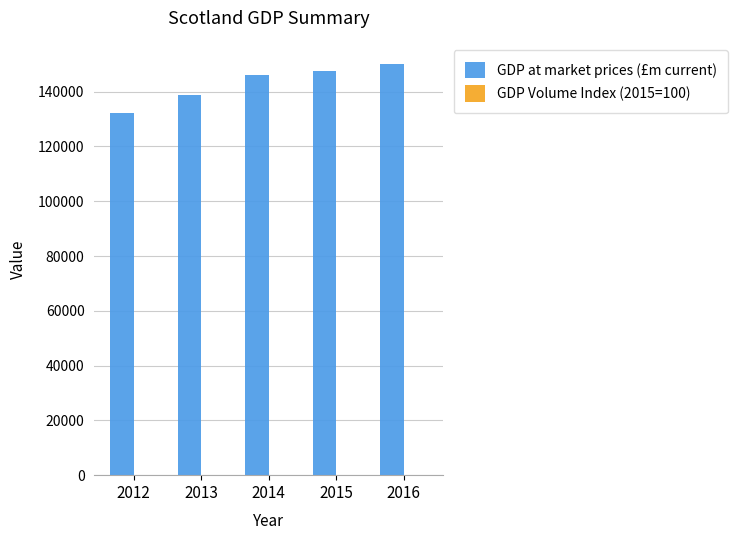

Which series has the widest spread of values?

GDP at market prices (£m current)